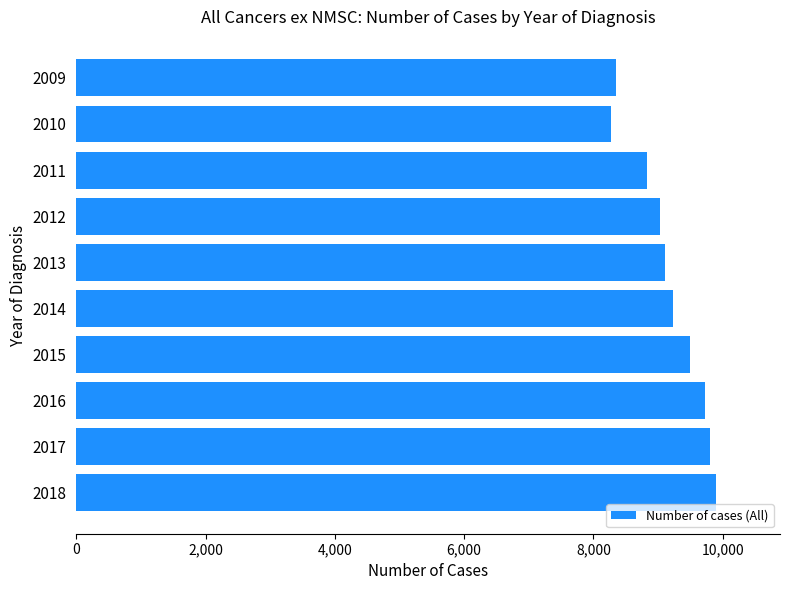

What is the smallest value displayed?

8273